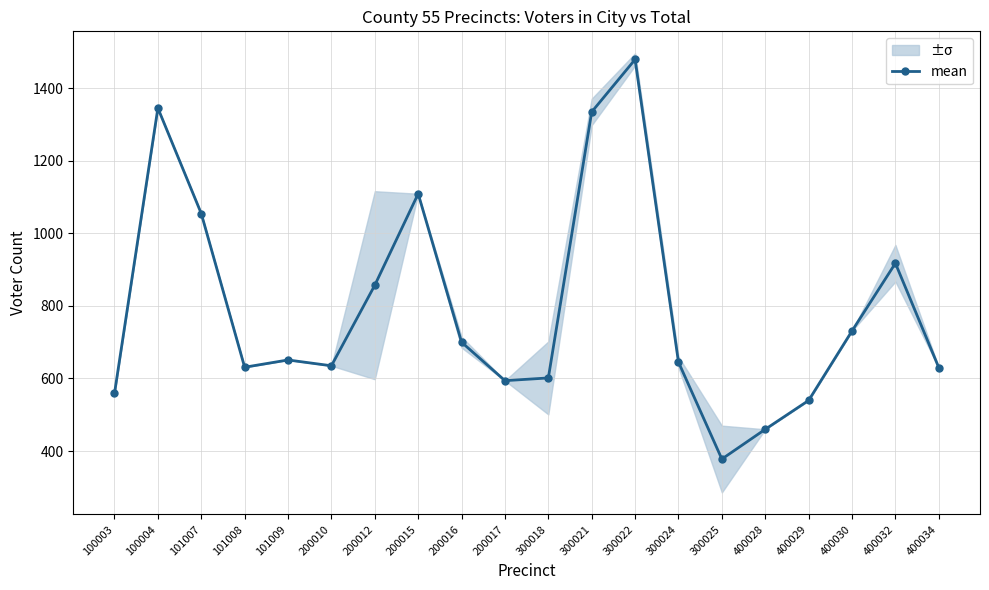

What is the ratio of the value at 100004 to the value at 200015?

1.2